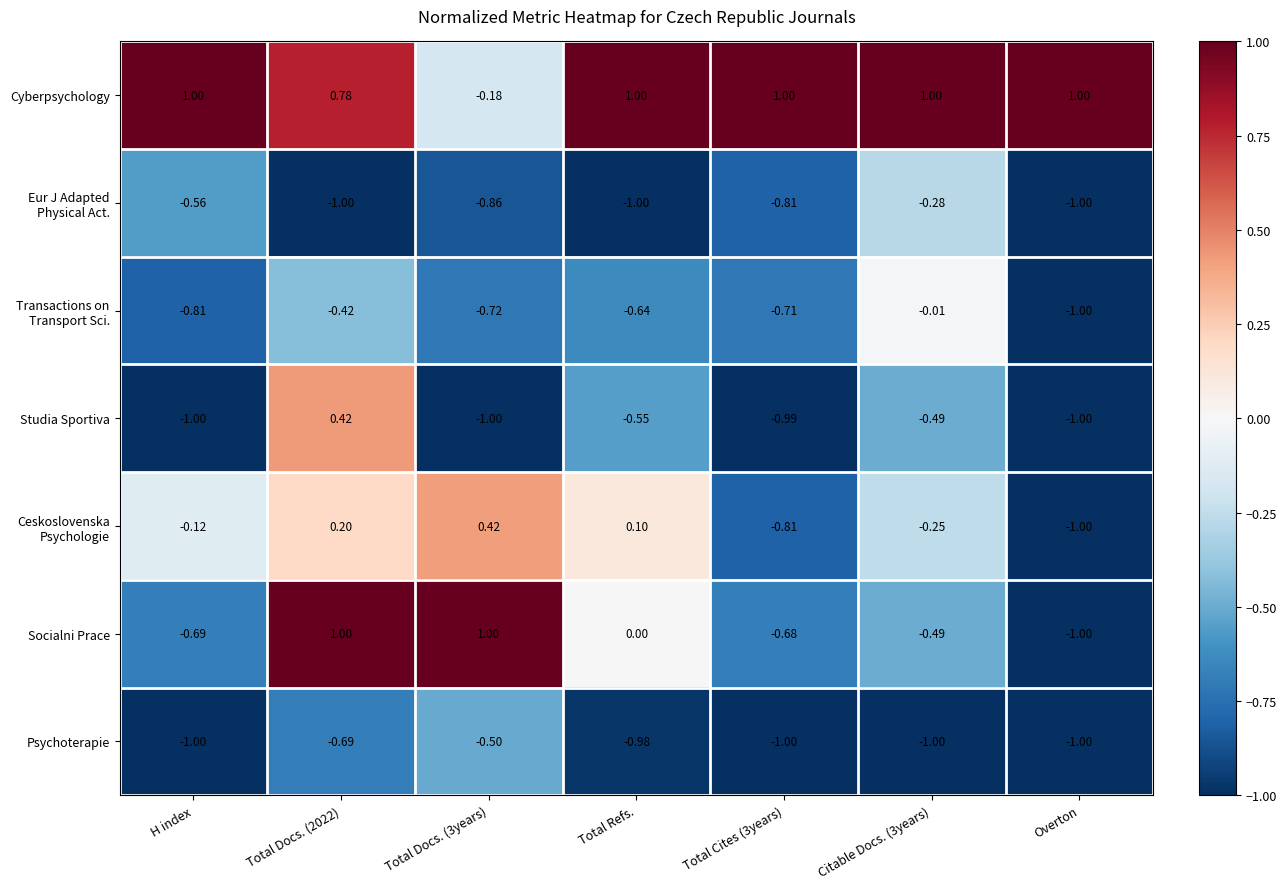

Which series has the largest range (max minus min)?

Socialni Prace